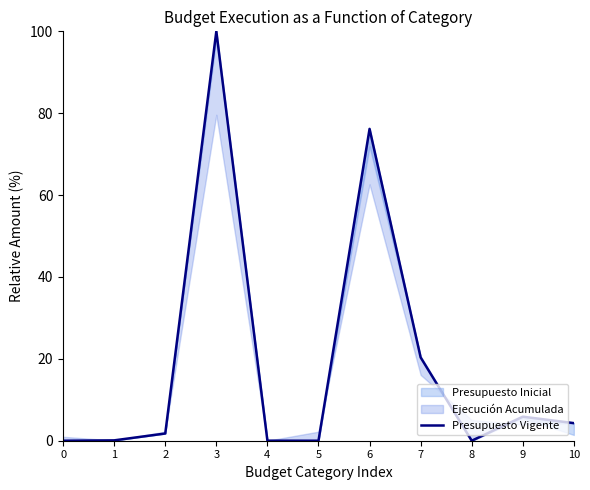

Count the number of categories in the chart.

11